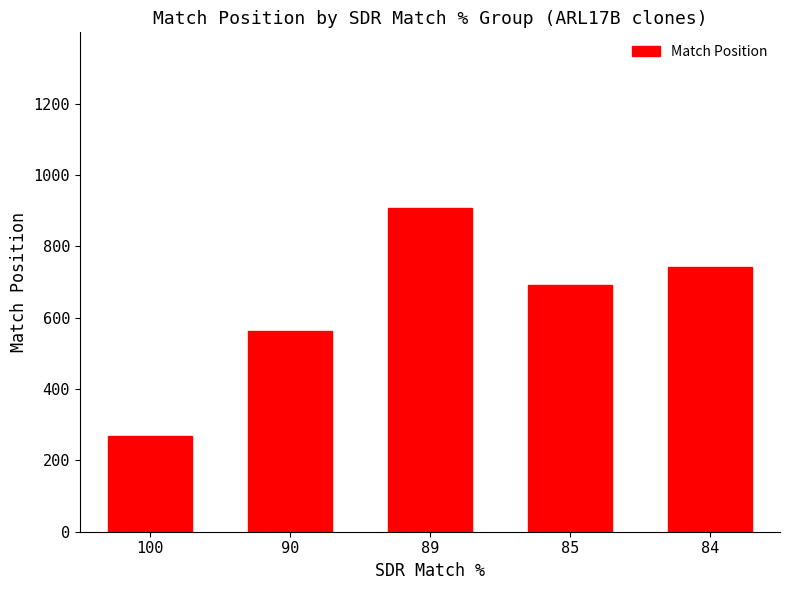

The value at 89 is 907.5. True or false?

True